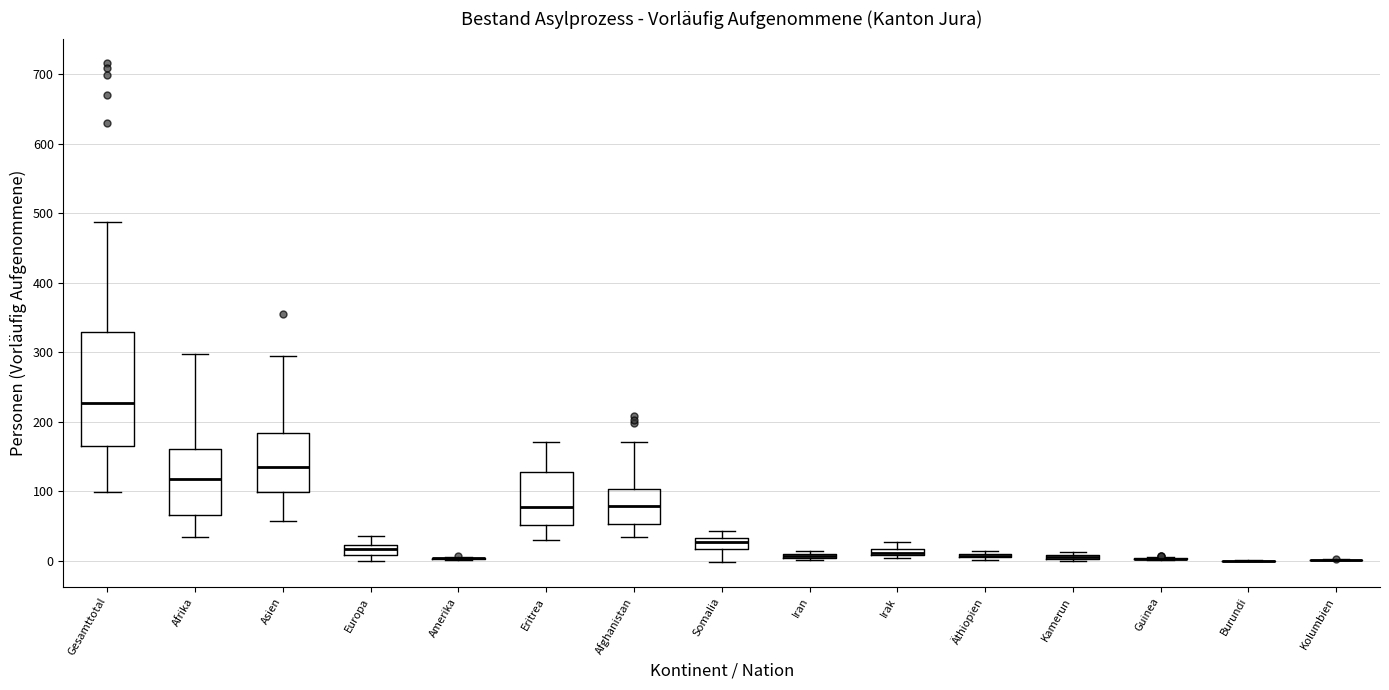

Which box is the tallest, from its lower edge to its upper edge?

Gesamttotal